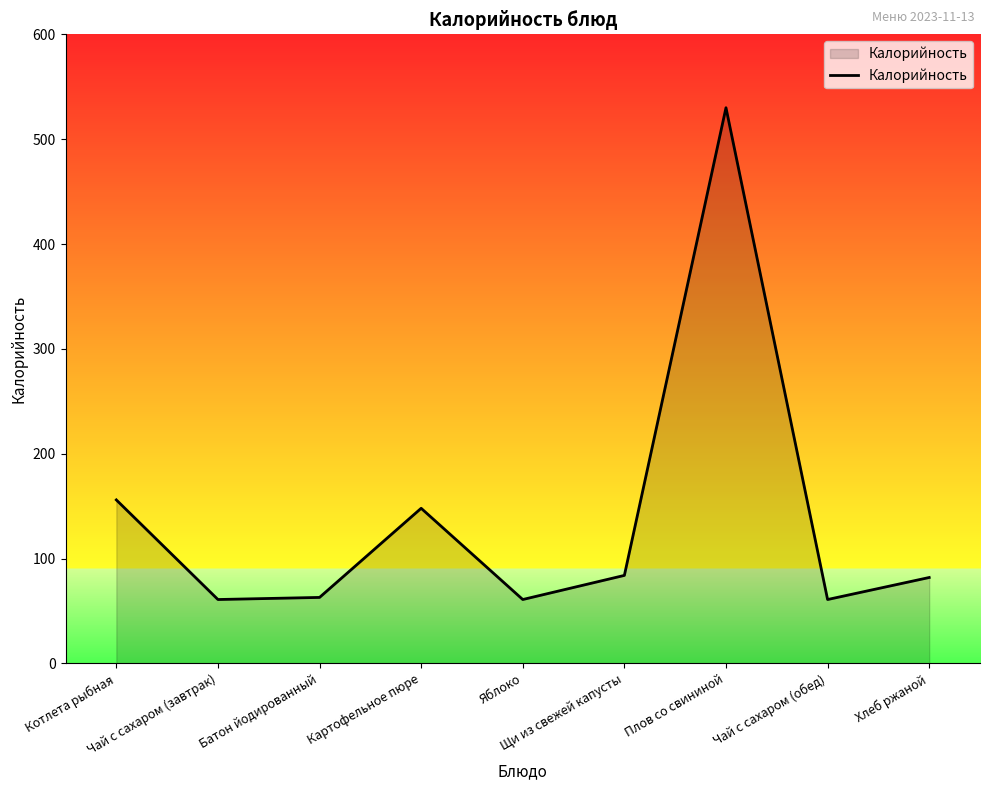

At which category does the data reach its first local peak?

Картофельное пюре